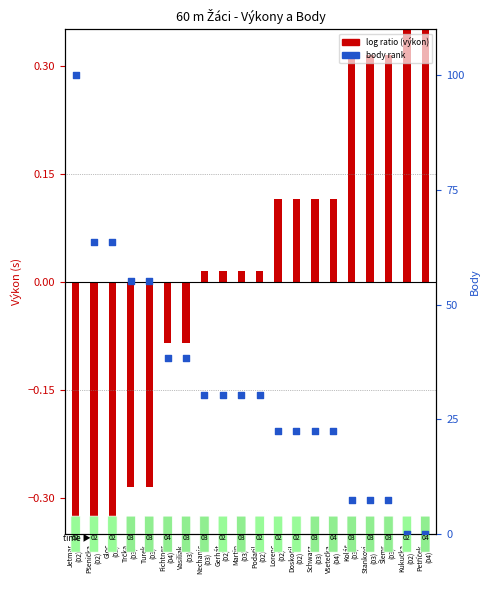

What is the total value across all series at Schwarz
(03)?

22.6